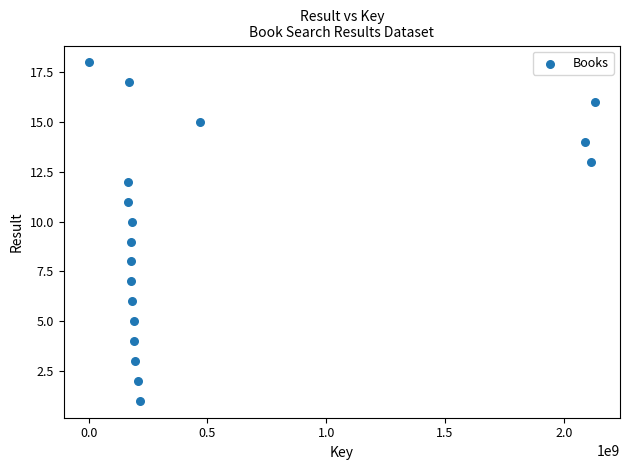

What is the range of Y values (max minus min)?

17